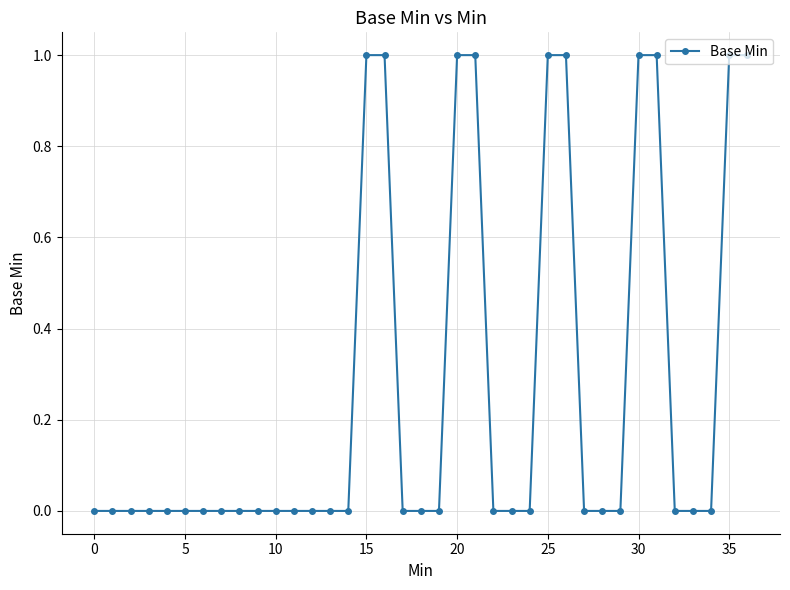

How many data points does each series have?

37